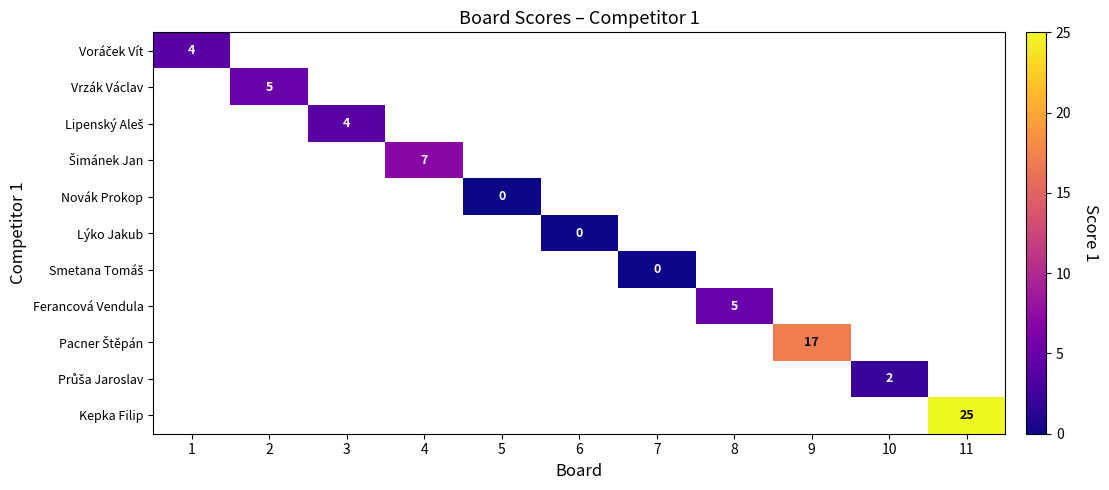

Is the value of Šimánek Jan at 10 greater than the value of Lýko Jakub at 10?

No